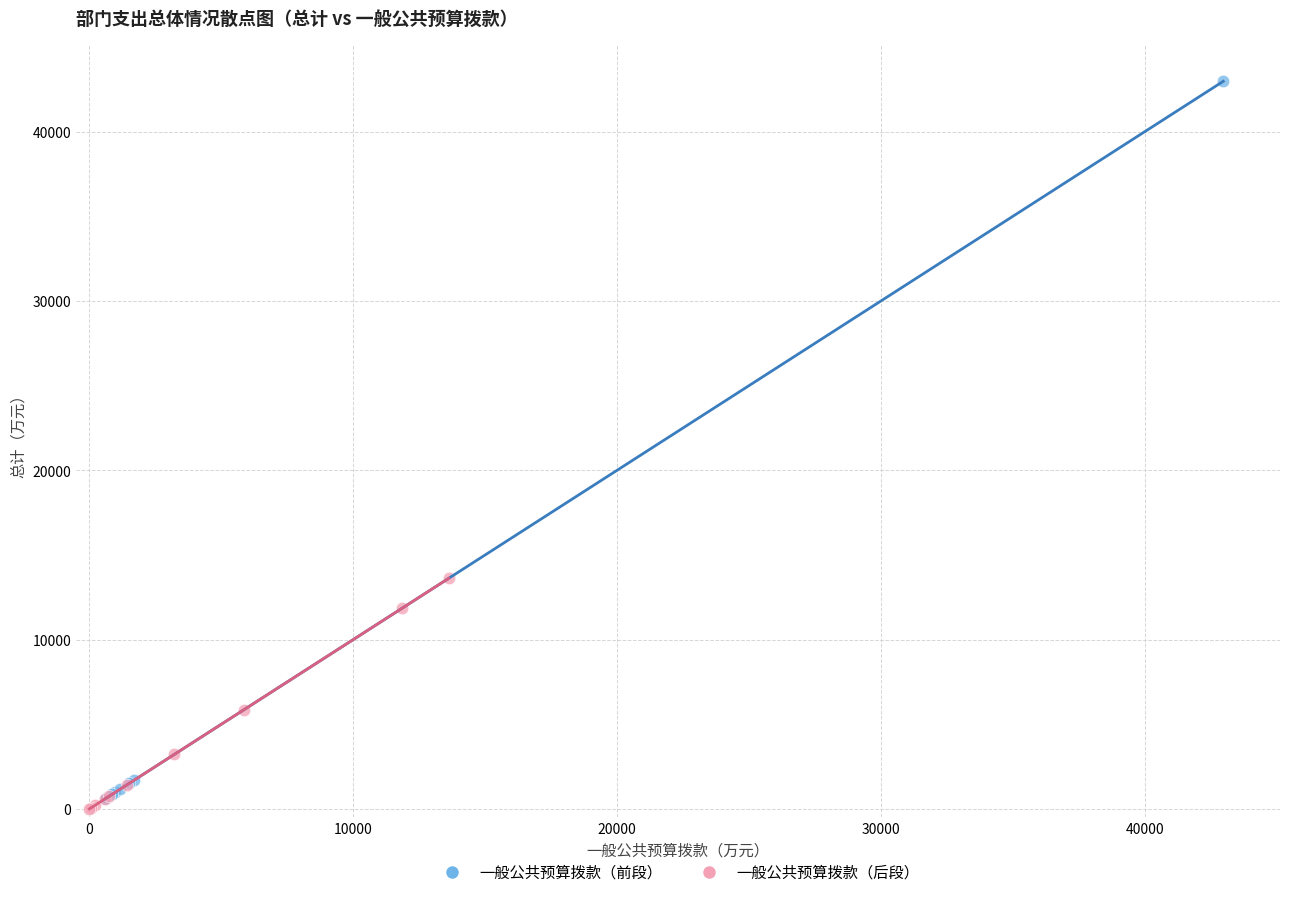

Which series reaches the maximum Y coordinate?

一般公共预算拨款（前段）